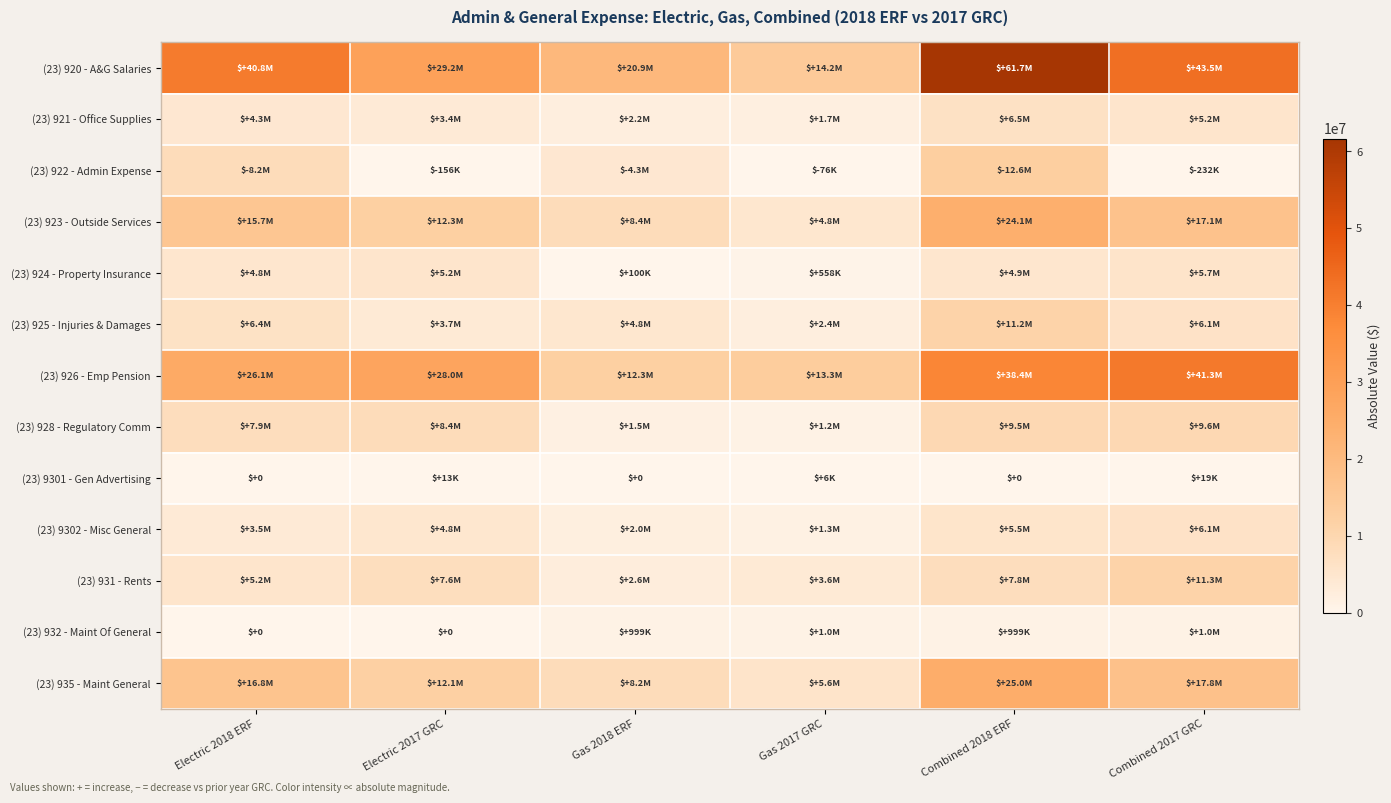

What is the total value across all series at Combined 2017 GRC?

164834232.2